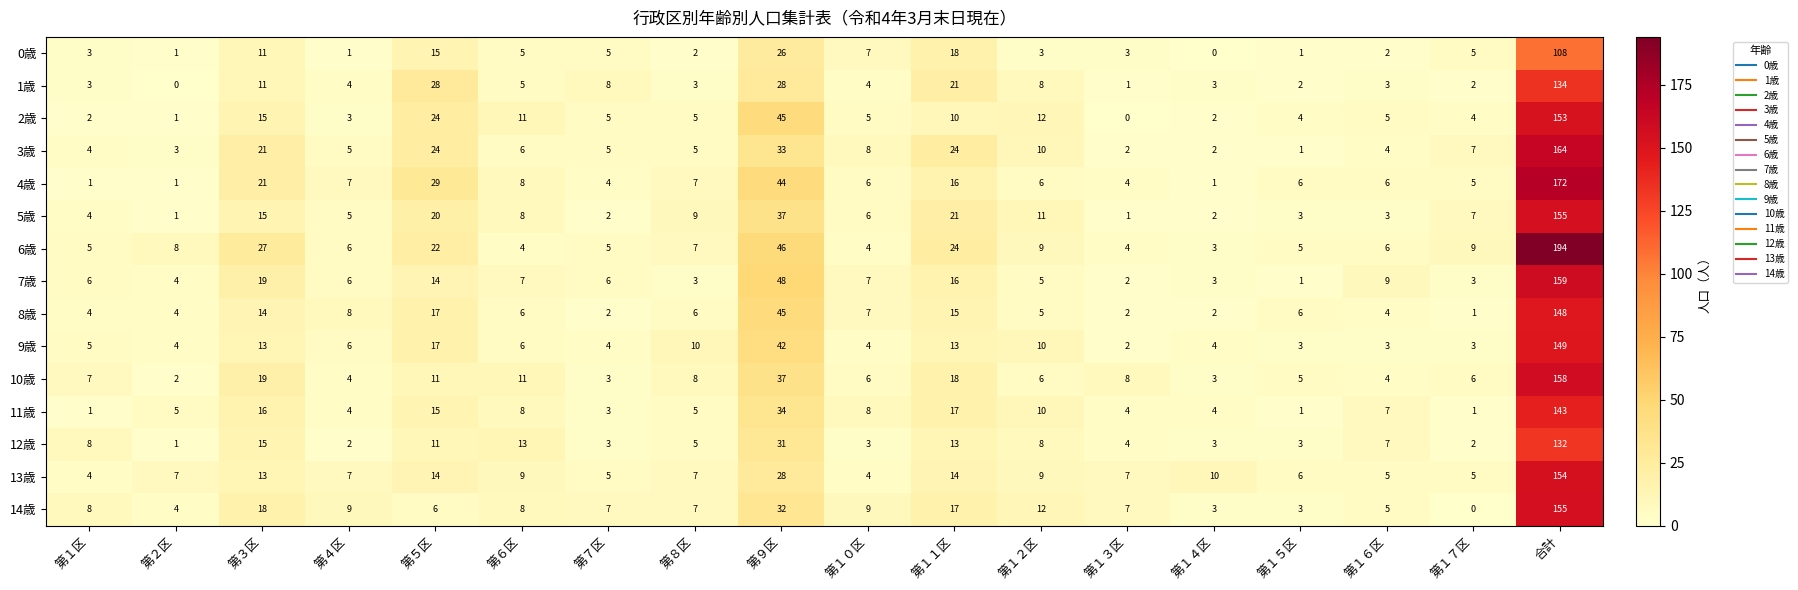

Between 第１２区 and 第１６区, which series saw the biggest shift?

5歳